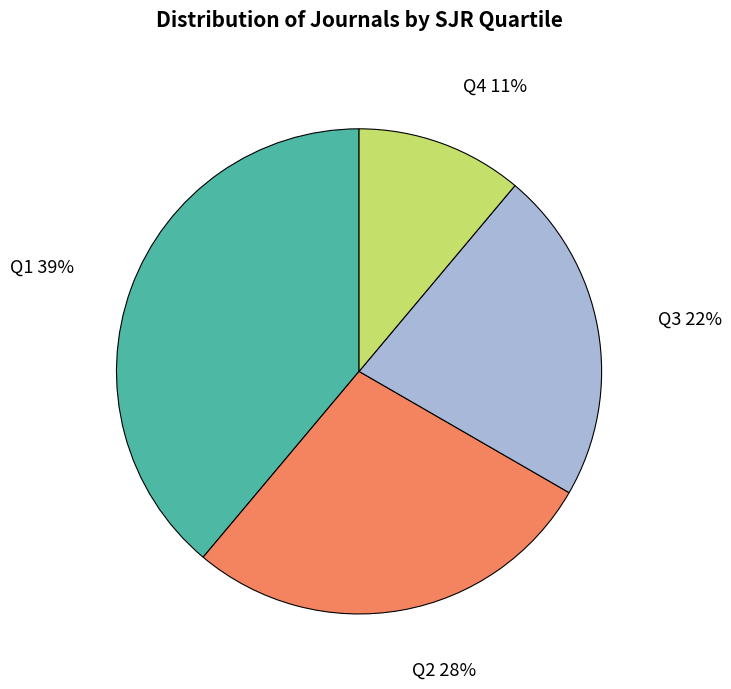

To the nearest percent, what is the average slice percentage?

25%